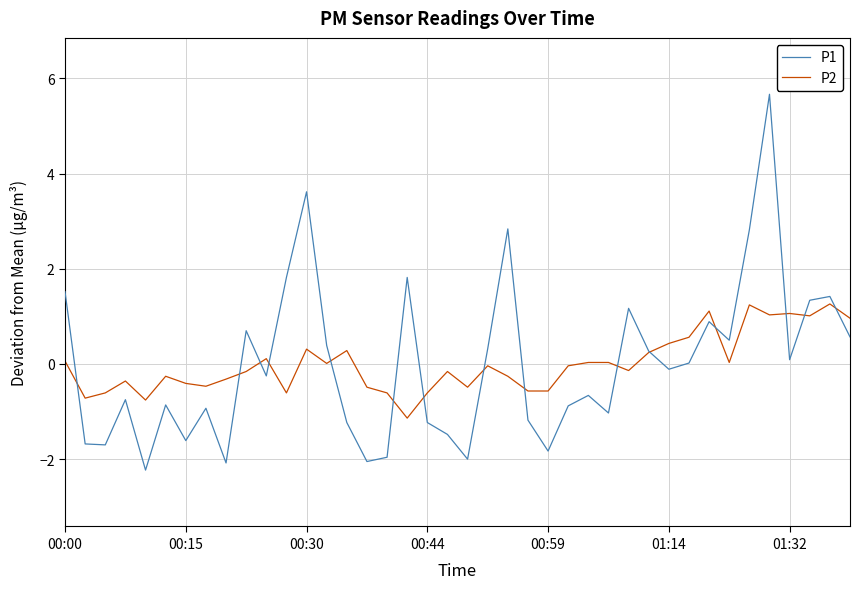

Which series has the widest spread of values?

P1